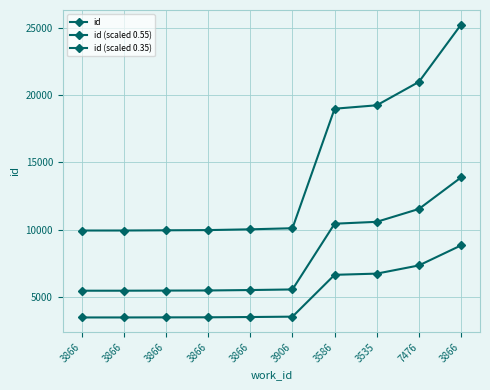

What is the difference between the second highest and second lowest values in the id (scaled 0.55) series?

6068.7